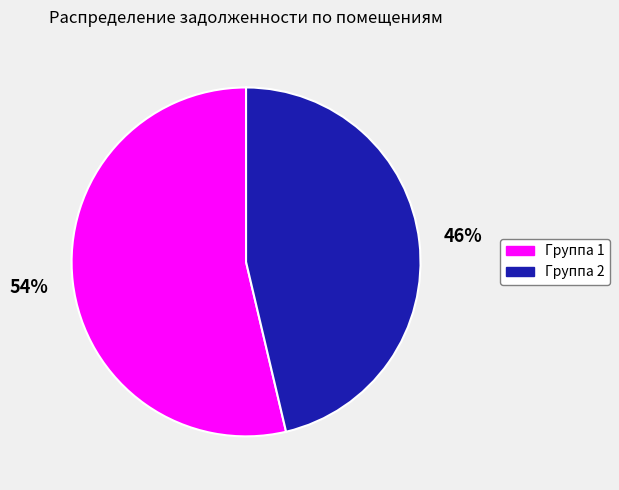

Does any single category account for the majority?

Yes